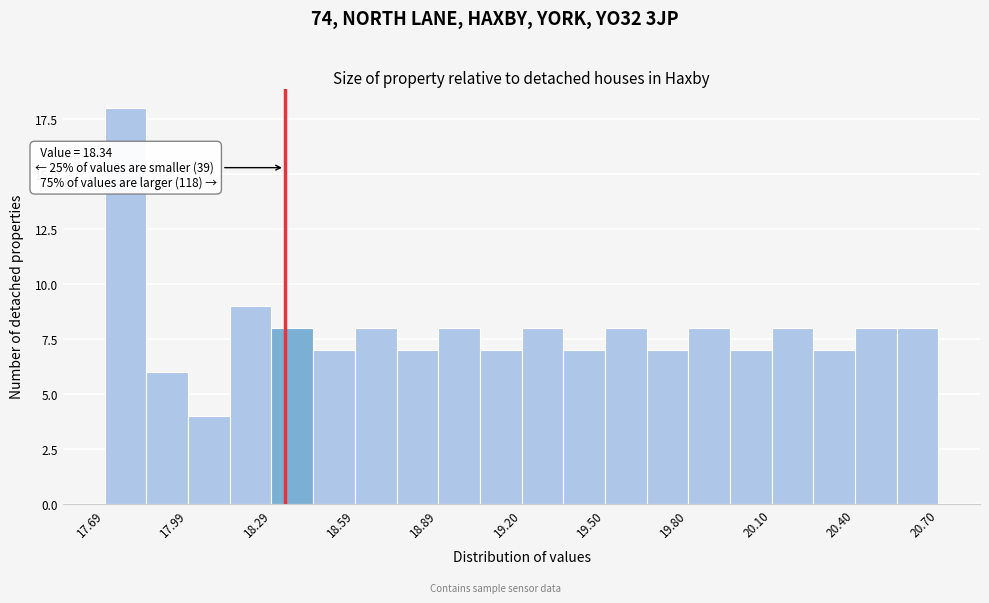

Read against the x-axis, roughly where is the centre of the tallest bar?

17.75